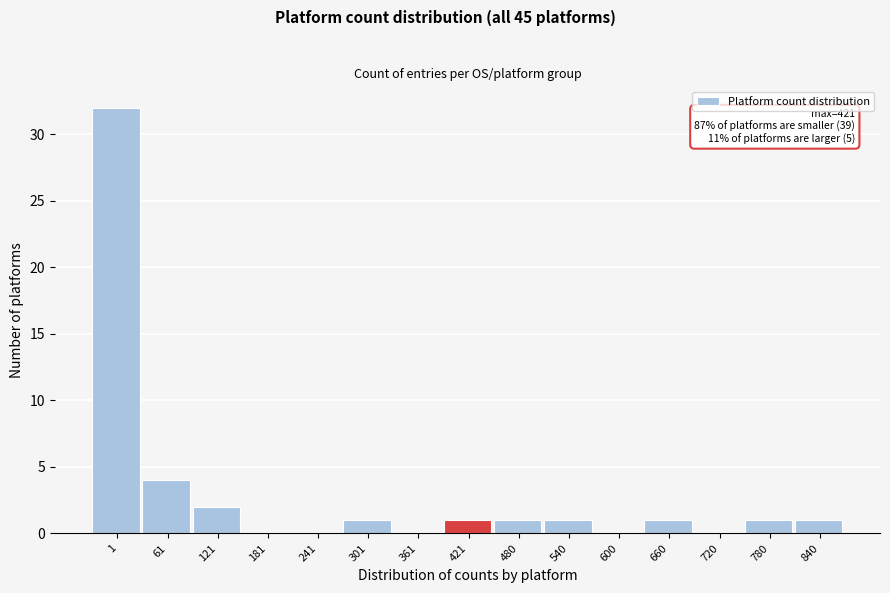

Reading left to right, list all the values displayed in this chart.

1=32	61=4	121=2	181=0	241=0	301=1	361=0	421=1	480=1	540=1	600=0	660=1	720=0	780=1	840=1